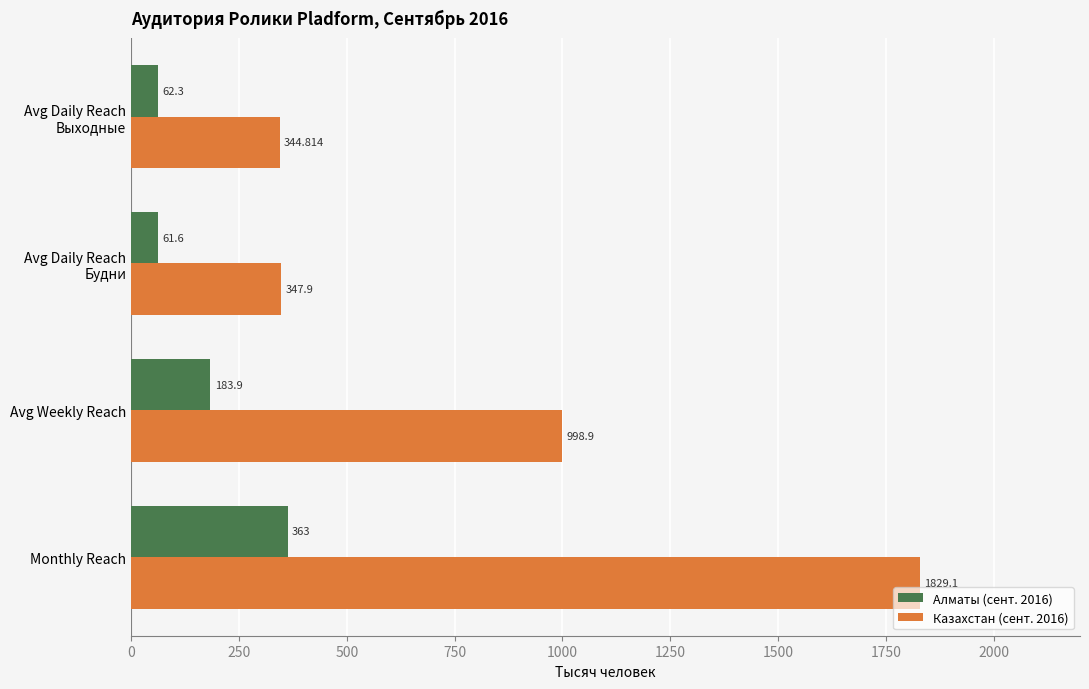

At which label is Казахстан (сент. 2016) closest to 1086?

Avg Weekly Reach